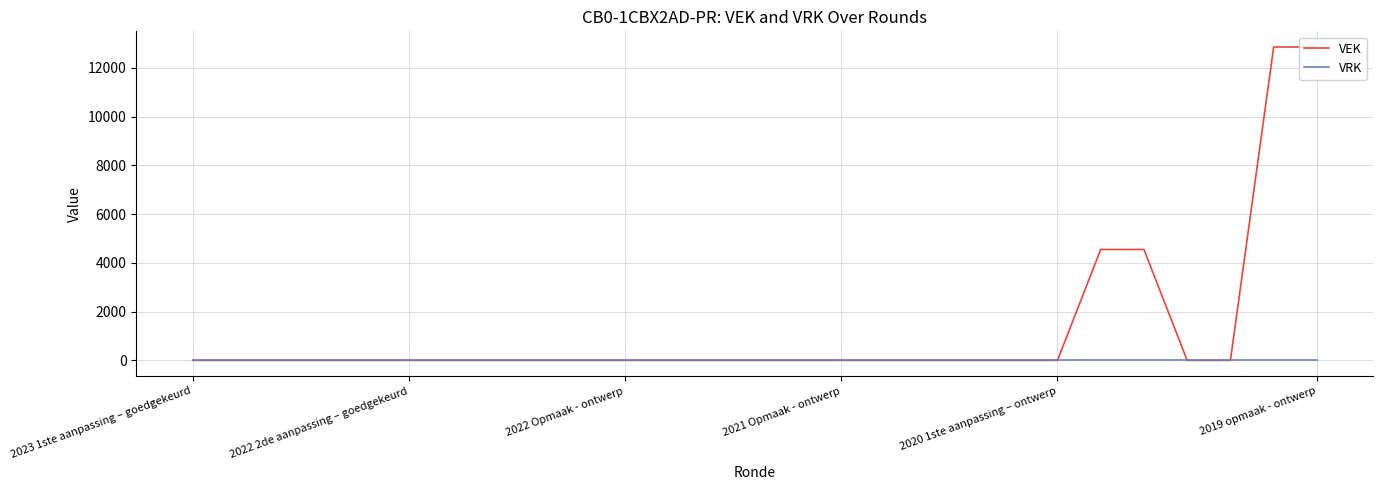

How many data points in VEK are above 0?

4